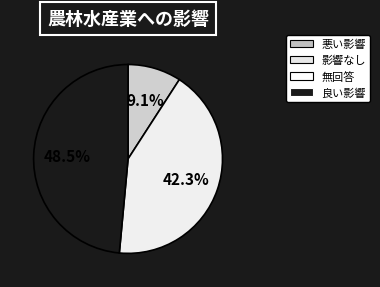

Is there any slice that represents more than half of the pie?

No